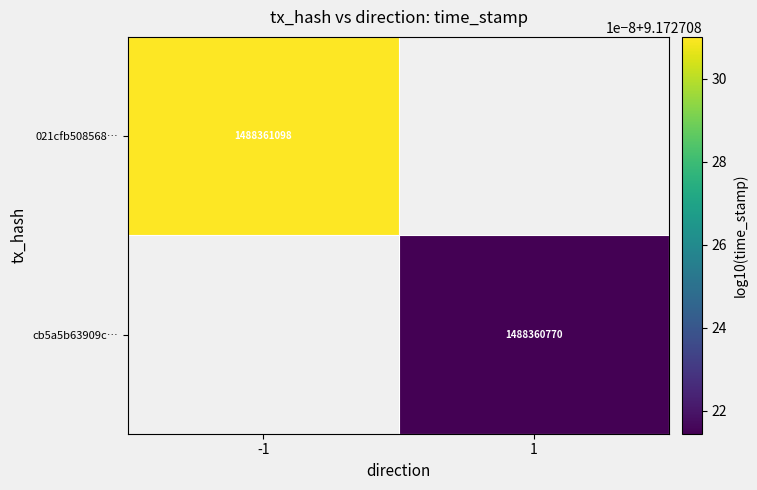

Count the number of data series in this chart.

2